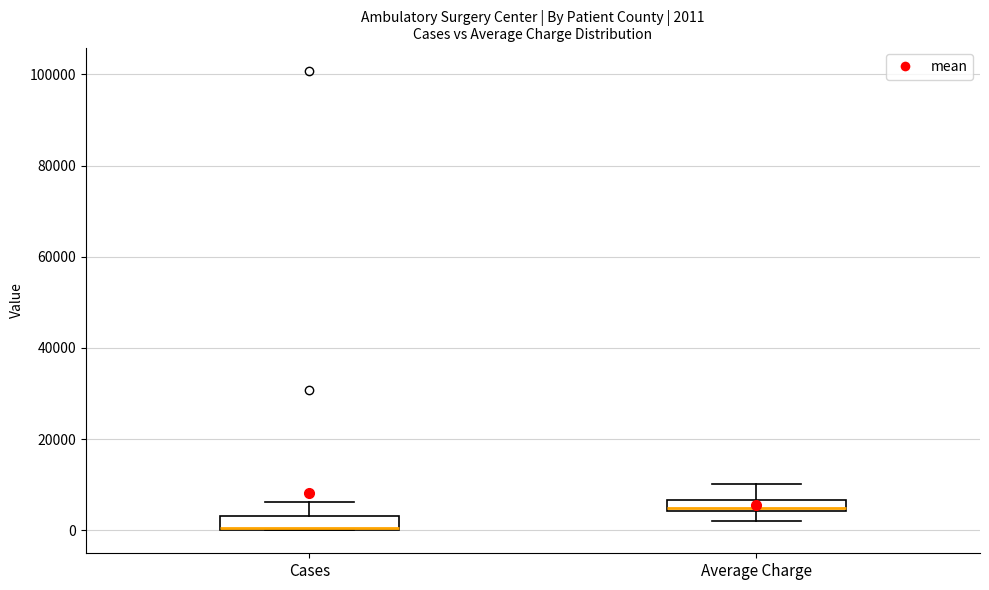

Which box has the lowest median line?

Cases